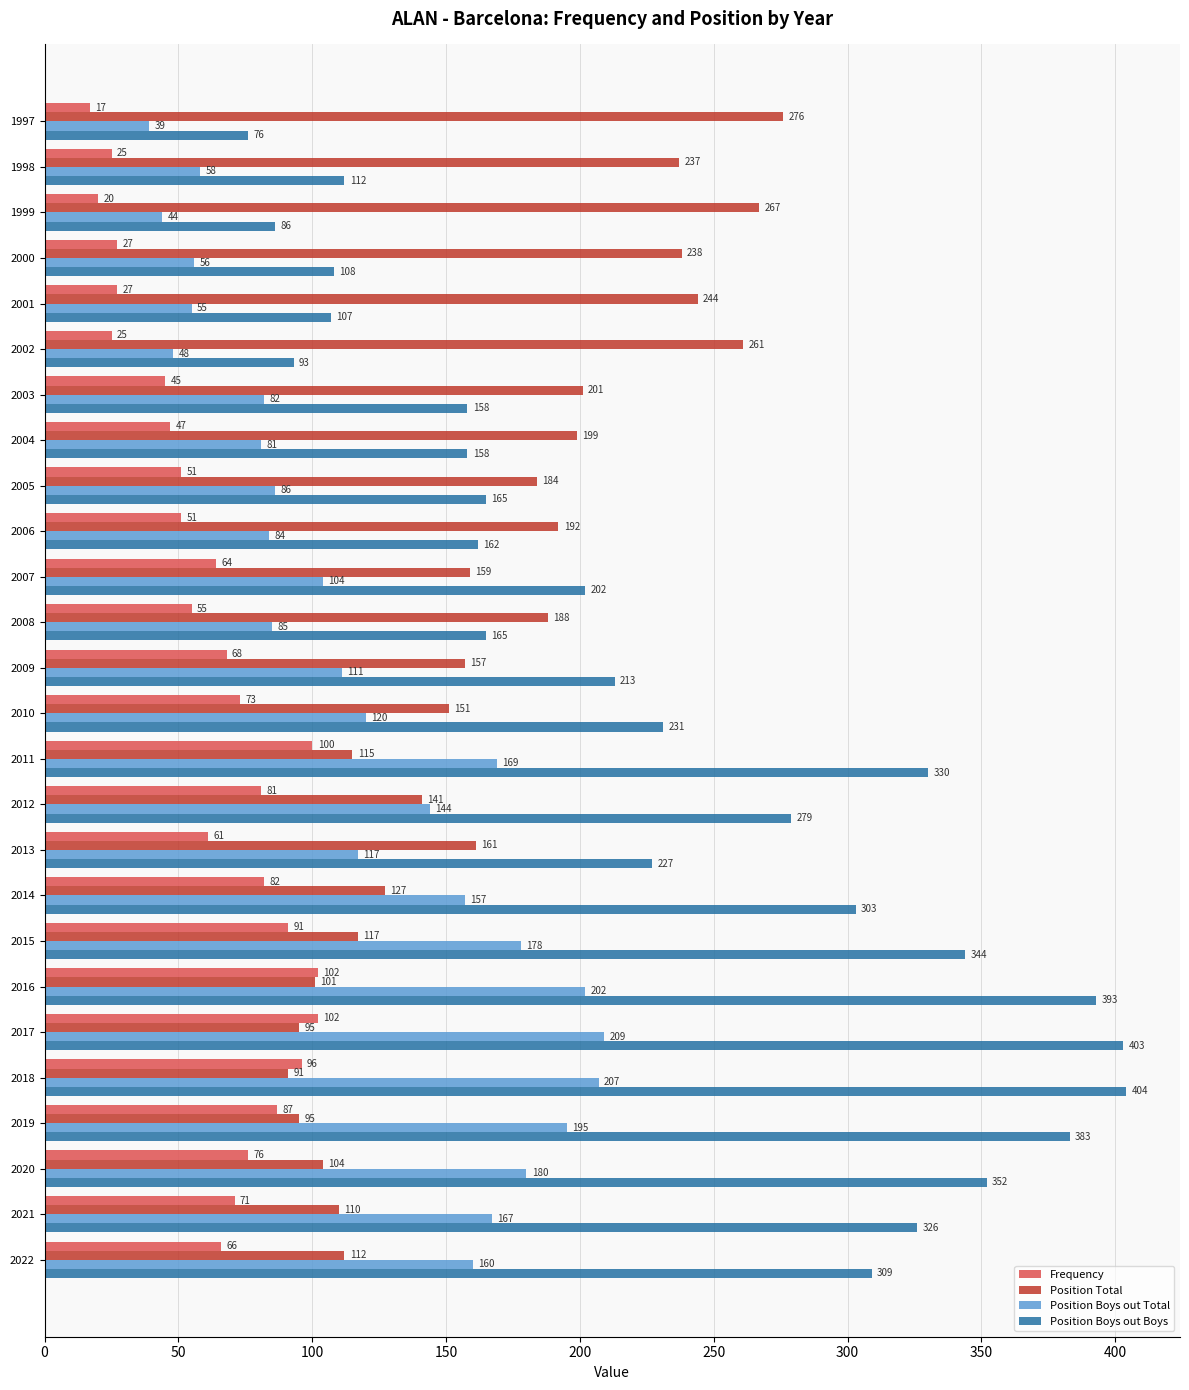

Rank the series by their maximum value, from lowest to highest.

Frequency, Position Boys out Total, Position Total, Position Boys out Boys